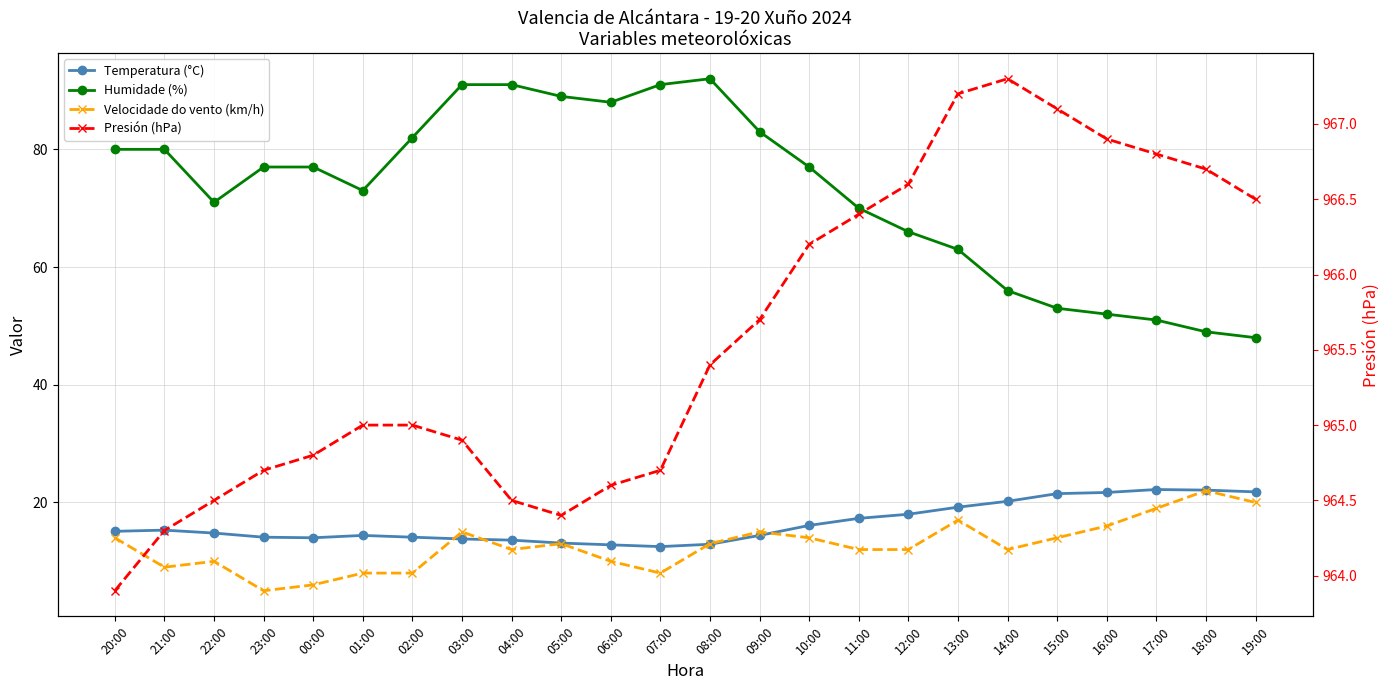

List the labels in order of Presión (hPa) value, largest first.

14:00, 13:00, 15:00, 16:00, 17:00, 18:00, 12:00, 19:00, 11:00, 10:00, 09:00, 08:00, 01:00, 02:00, 03:00, 00:00, 23:00, 07:00, 06:00, 22:00, 04:00, 05:00, 21:00, 20:00